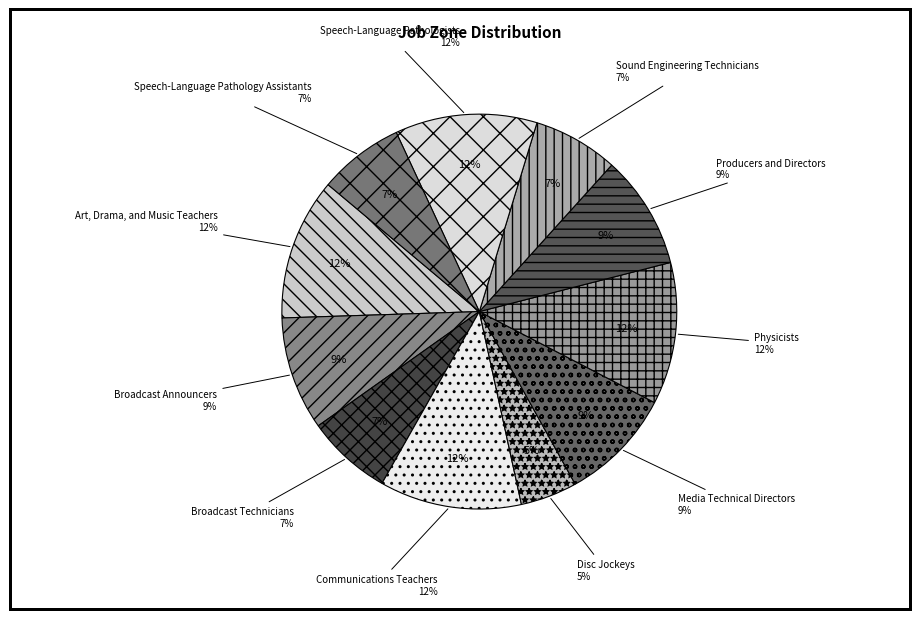

What percentage is the Communications Teachers slice, to the nearest percent?

12%